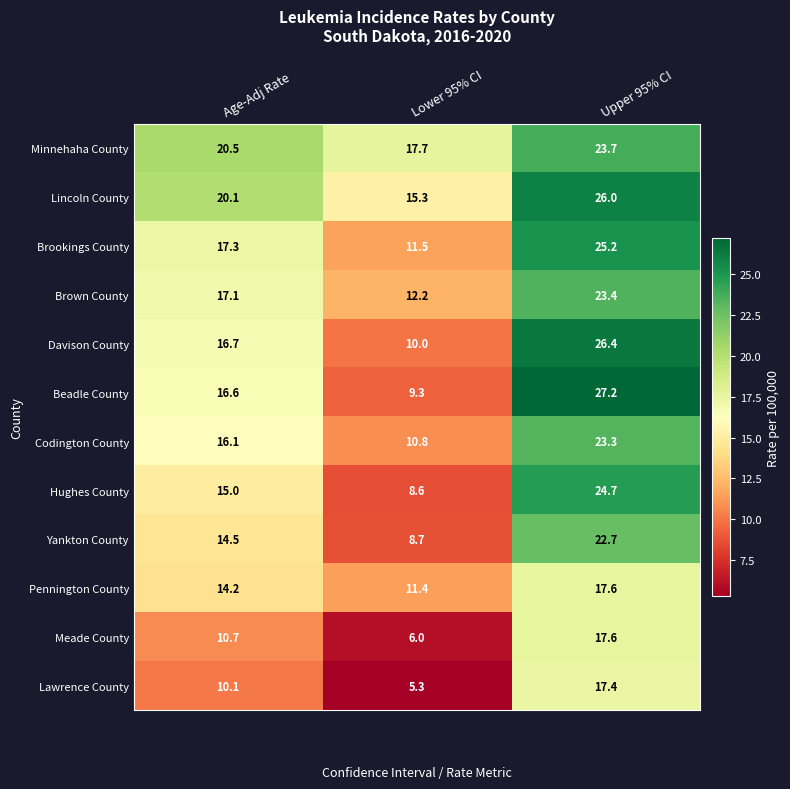

Rank the categories by Lincoln County value from highest to lowest.

Upper 95% CI, Age-Adj Rate, Lower 95% CI